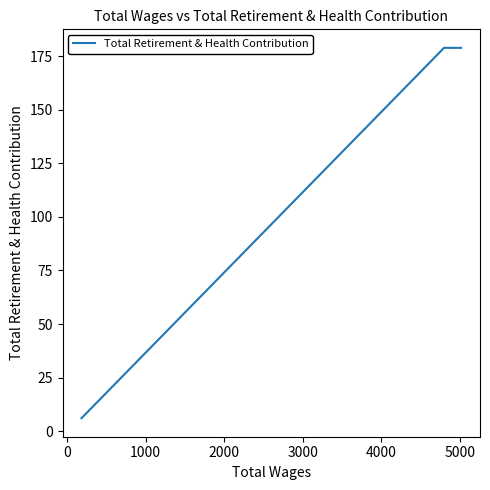

What is the greatest value displayed?

179